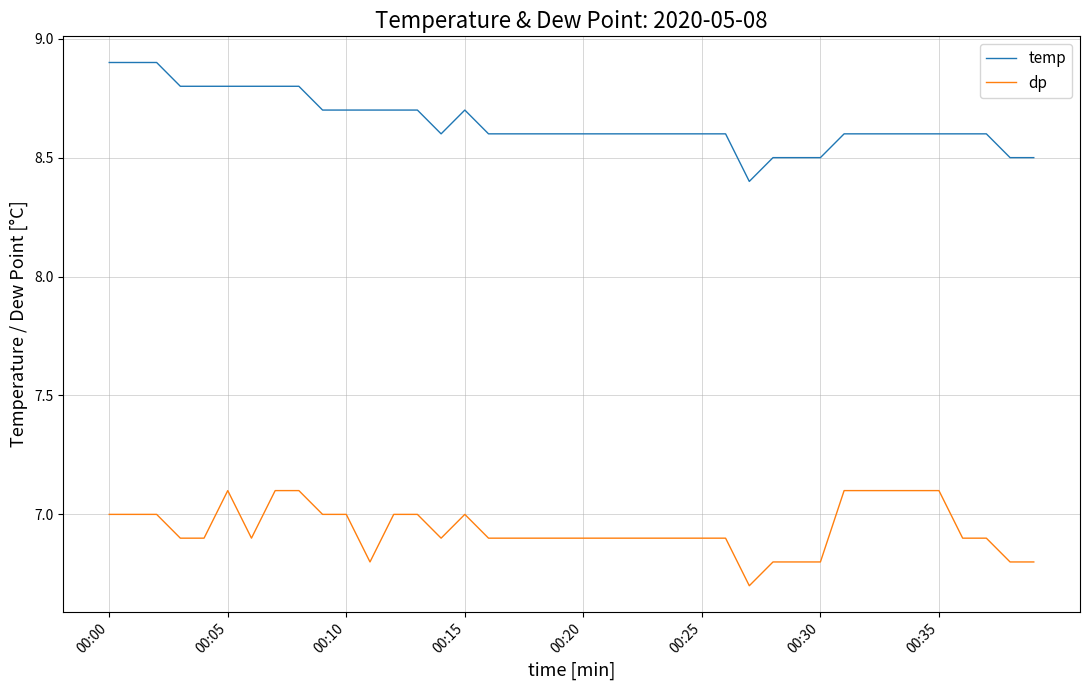

Which series has the largest total across all categories?

temp